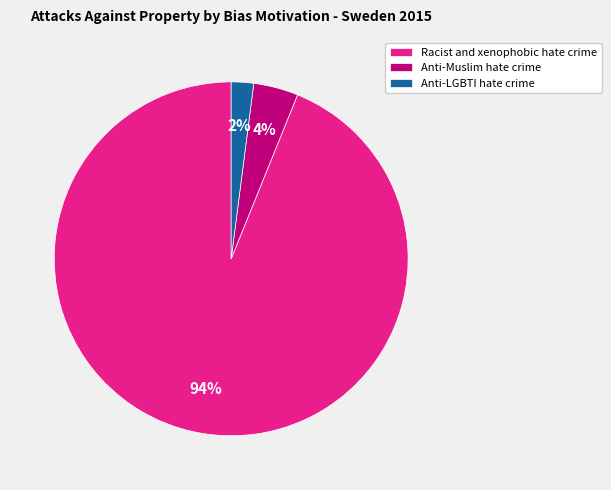

Is it true that Racist and xenophobic hate crime is 94% of the pie?

True